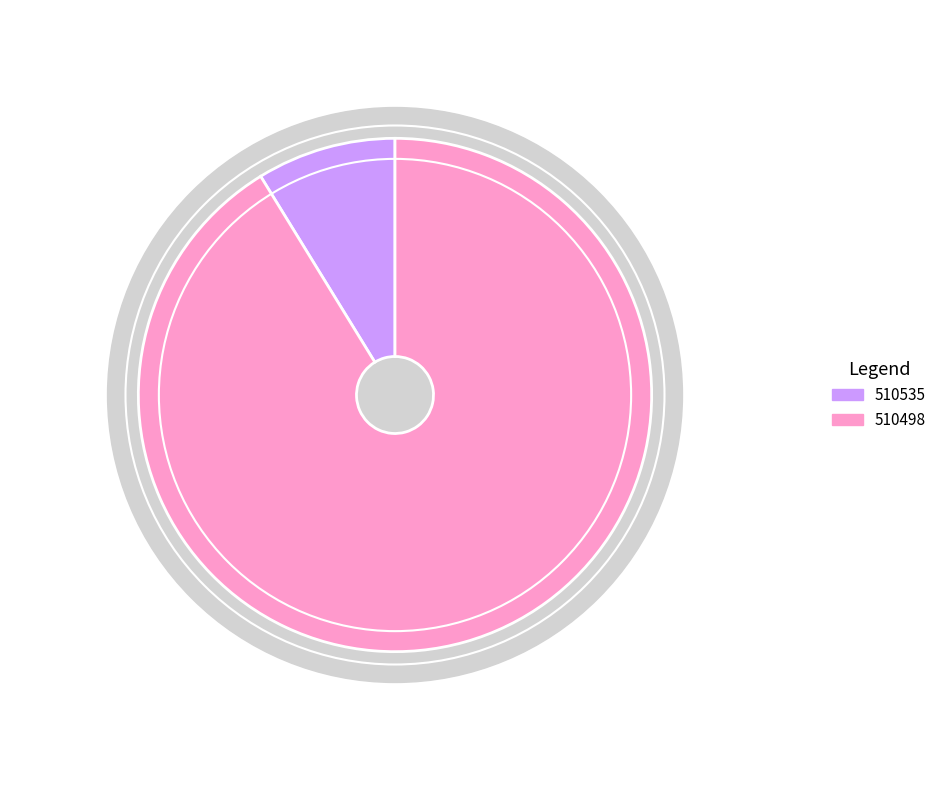

How many segments does this pie chart have?

2